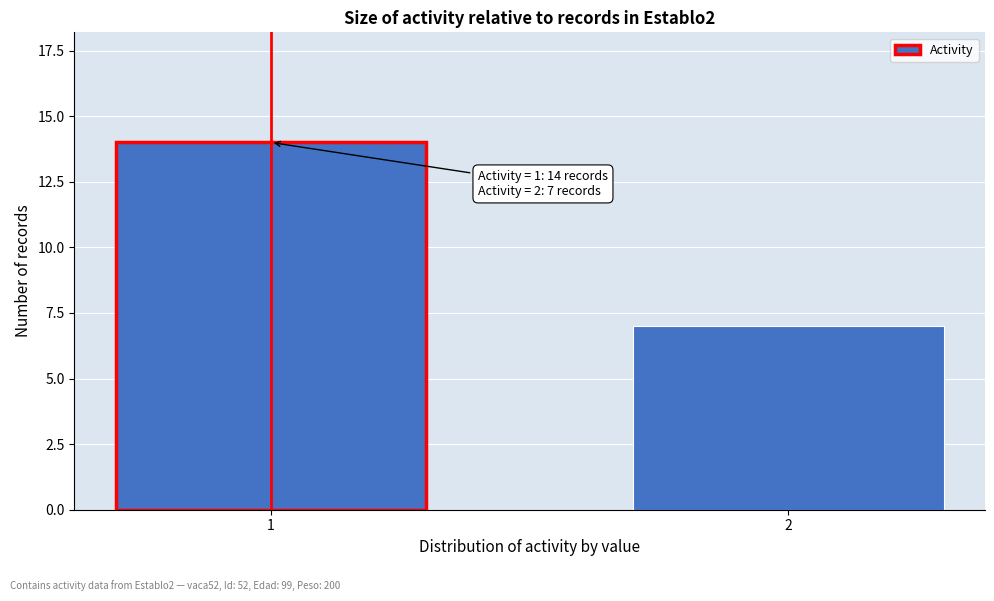

Reading left to right, extract all data points from this chart.

1=14	2=7